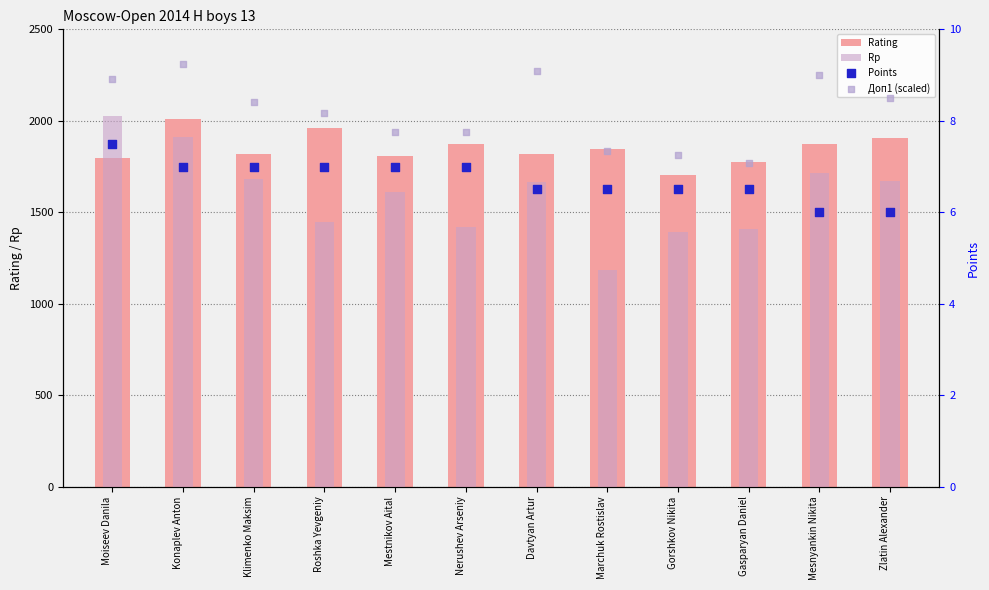

What are all the series names shown in the legend?

Rating, Rp, Points, Доп1 (scaled)